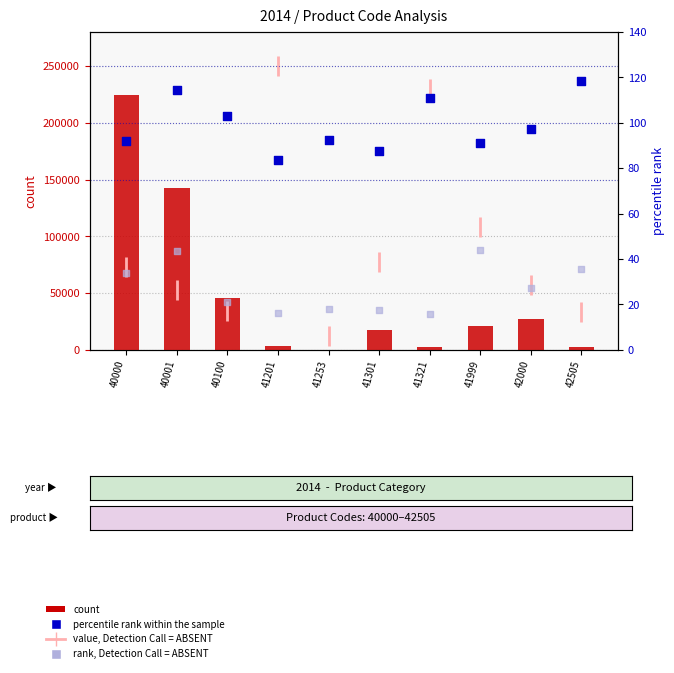

Which series contains the highest Y value?

value, Detection Call = ABSENT